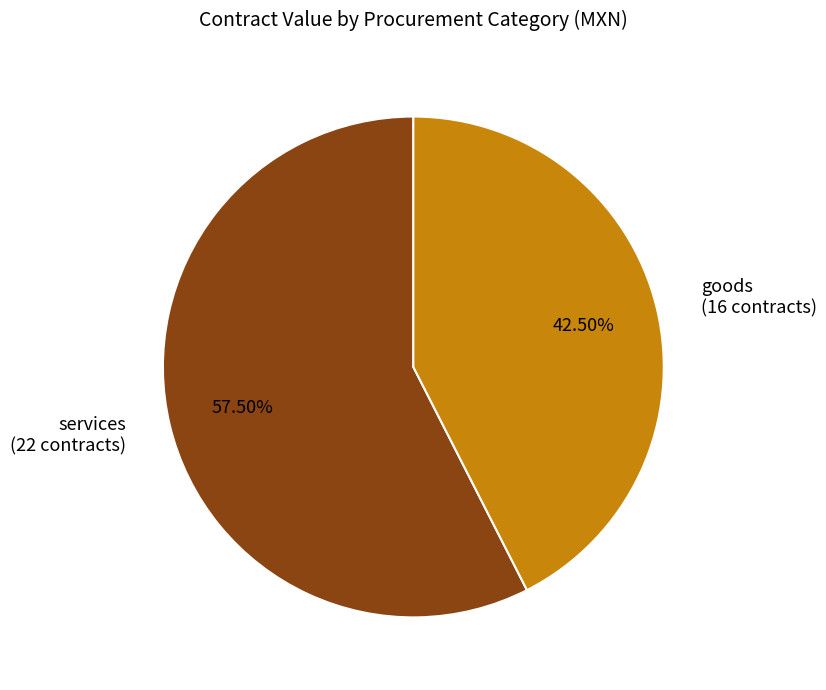

Is services the majority of the pie?

Yes